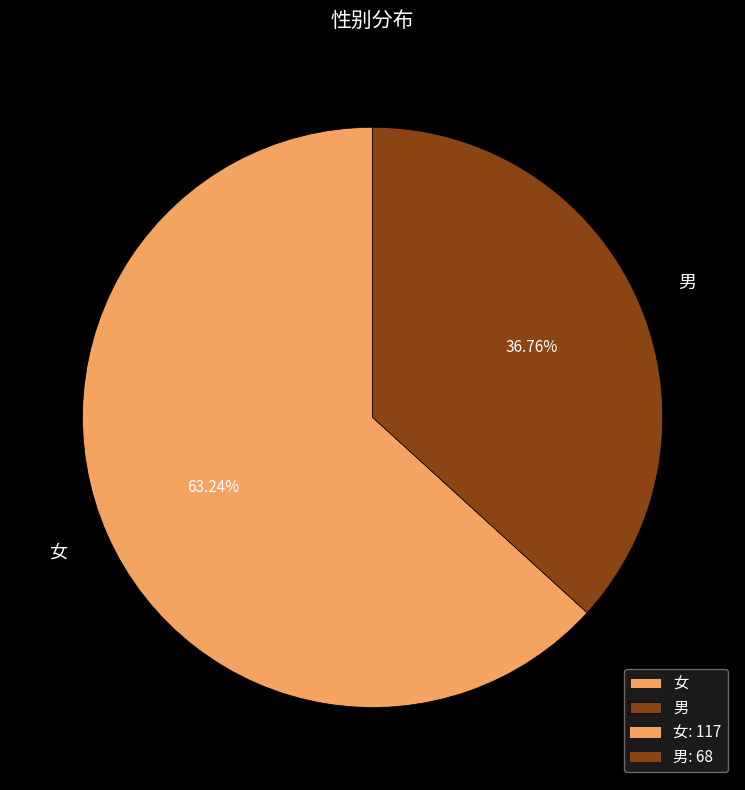

Which slice is the largest?

女